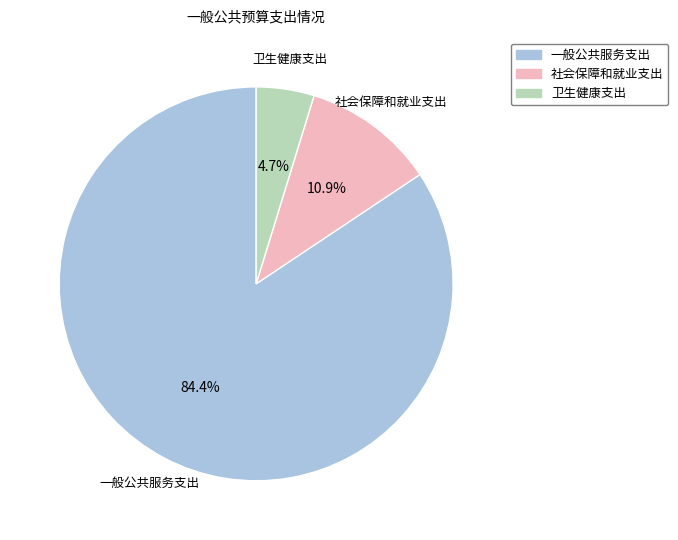

Count the number of slices in the pie.

3